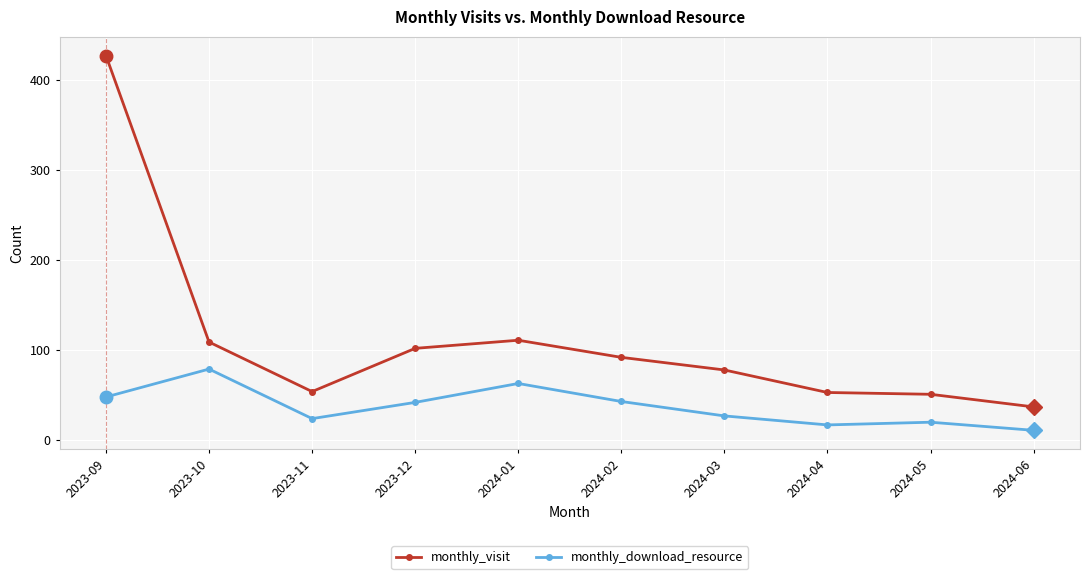

At how many categories does at least one series exceed 315?

1